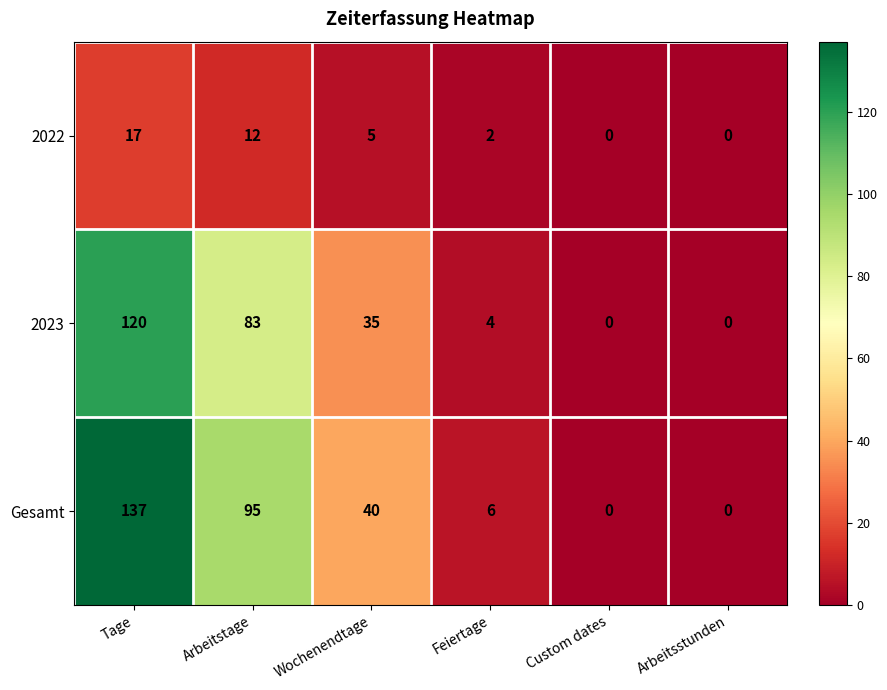

The 2023 series shows 35 at Wochenendtage. True or false?

True